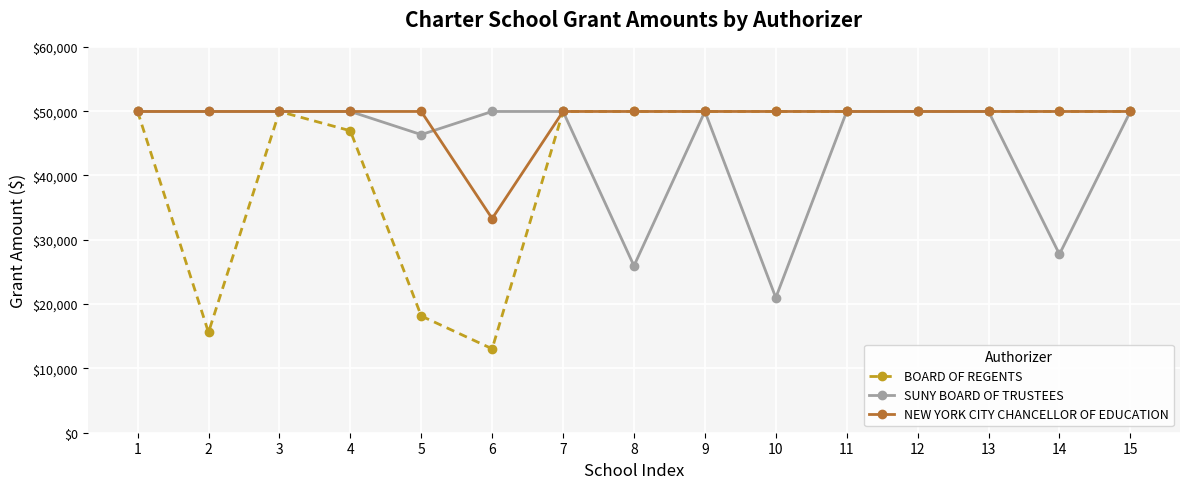

The value of NEW YORK CITY CHANCELLOR OF EDUCATION at 14 is 49950. True or false?

True